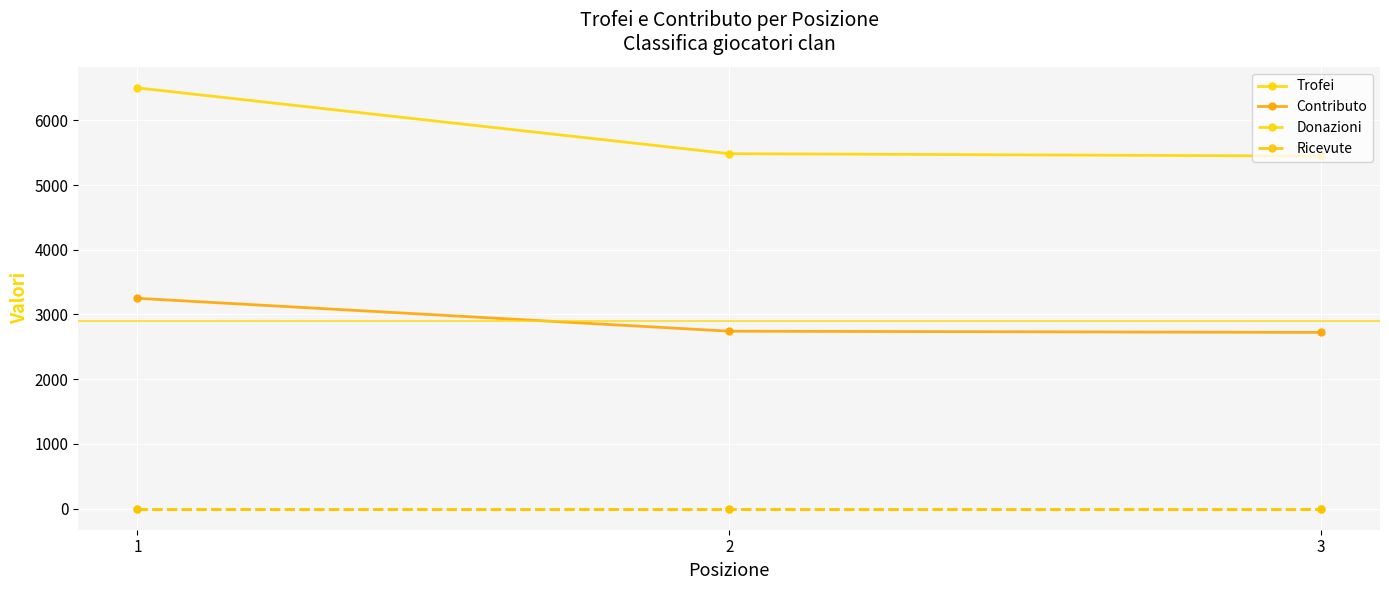

True or false: Contributo has a value of 3250 at 1.

True